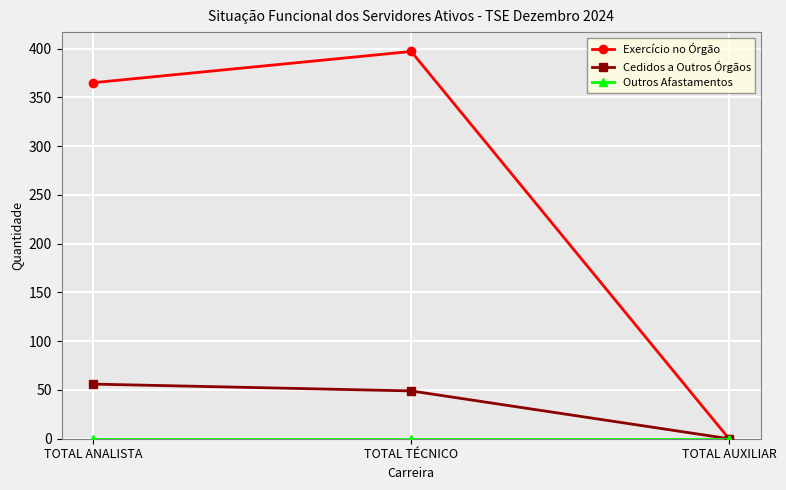

What position from the left is TOTAL TÉCNICO?

2